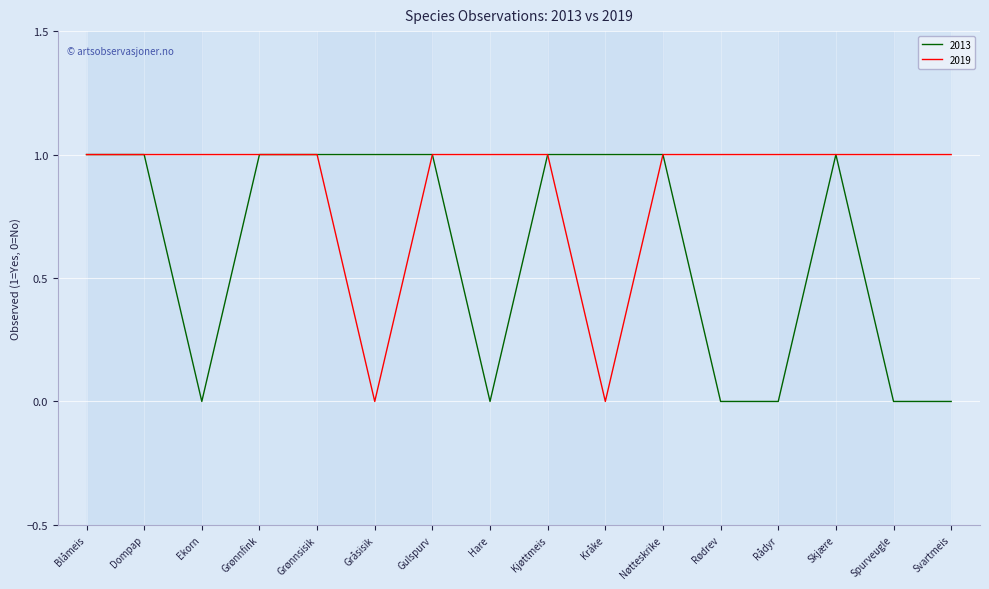

Where is 2013 nearest to the value 0?

Ekorn